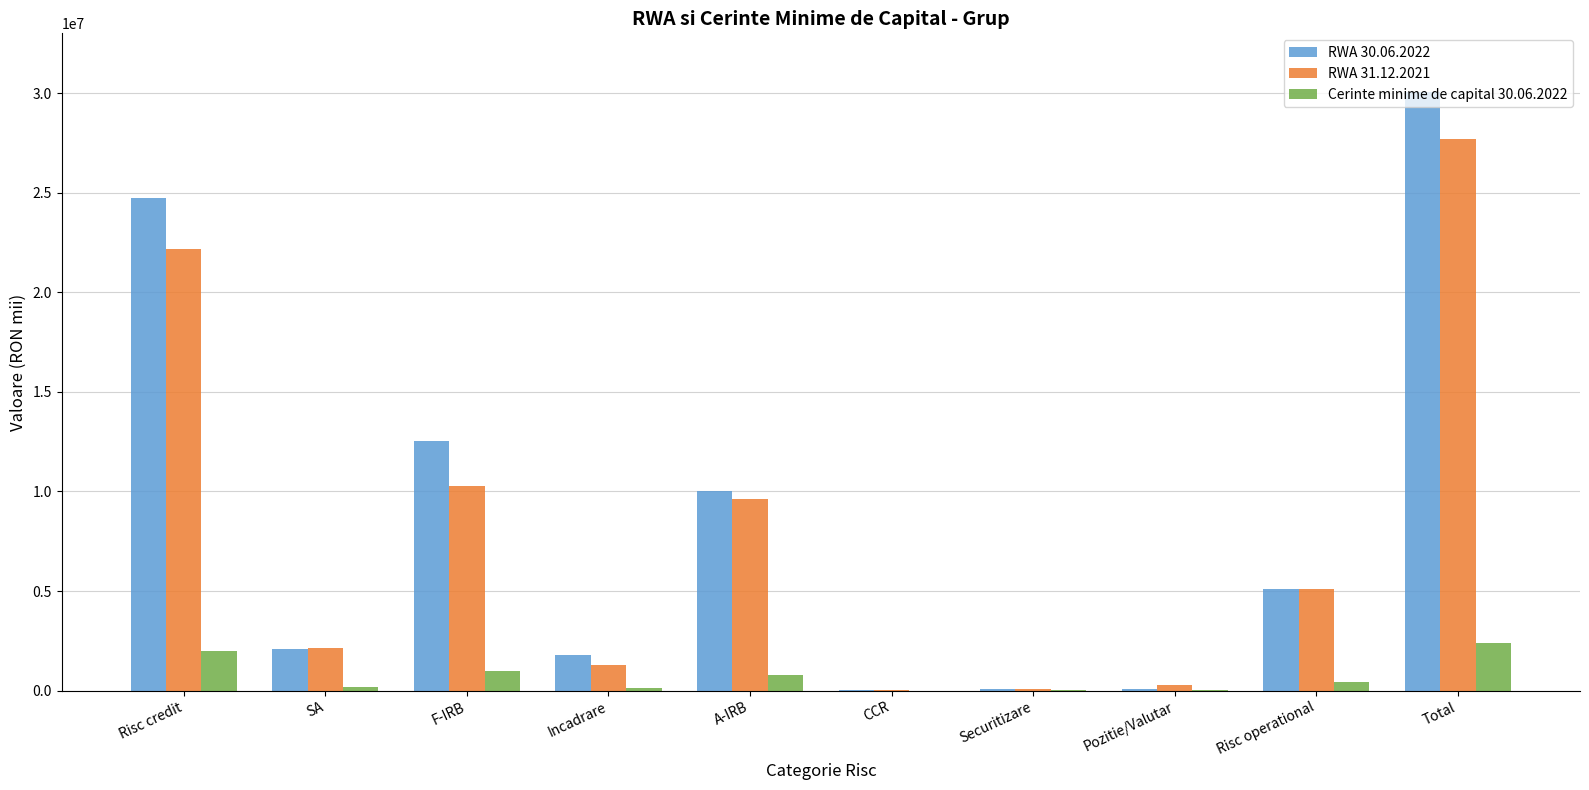

What is the spread (max minus min) of values at SA?

1981039.7